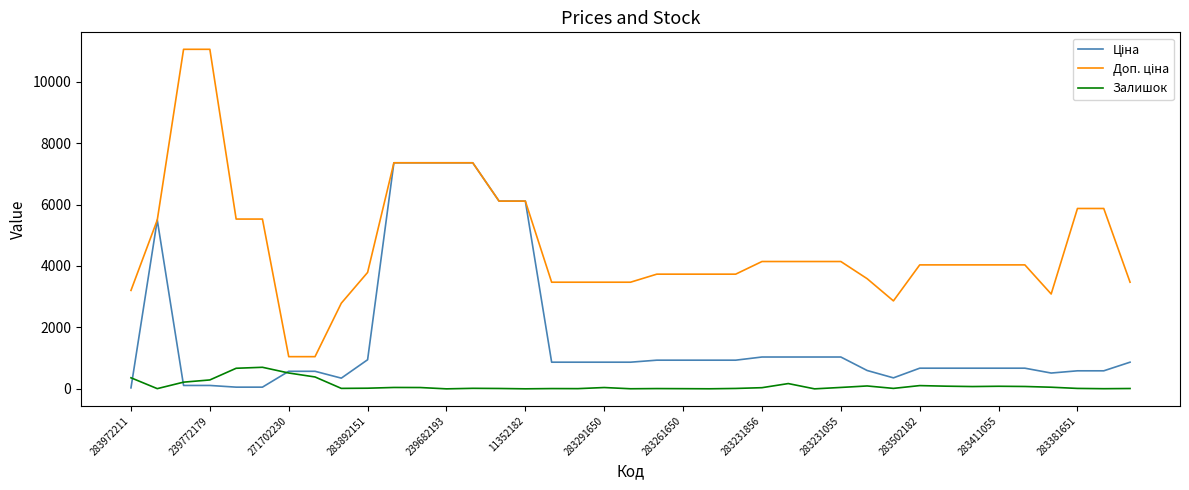

What is the highest value of the Залишок series?

702.0